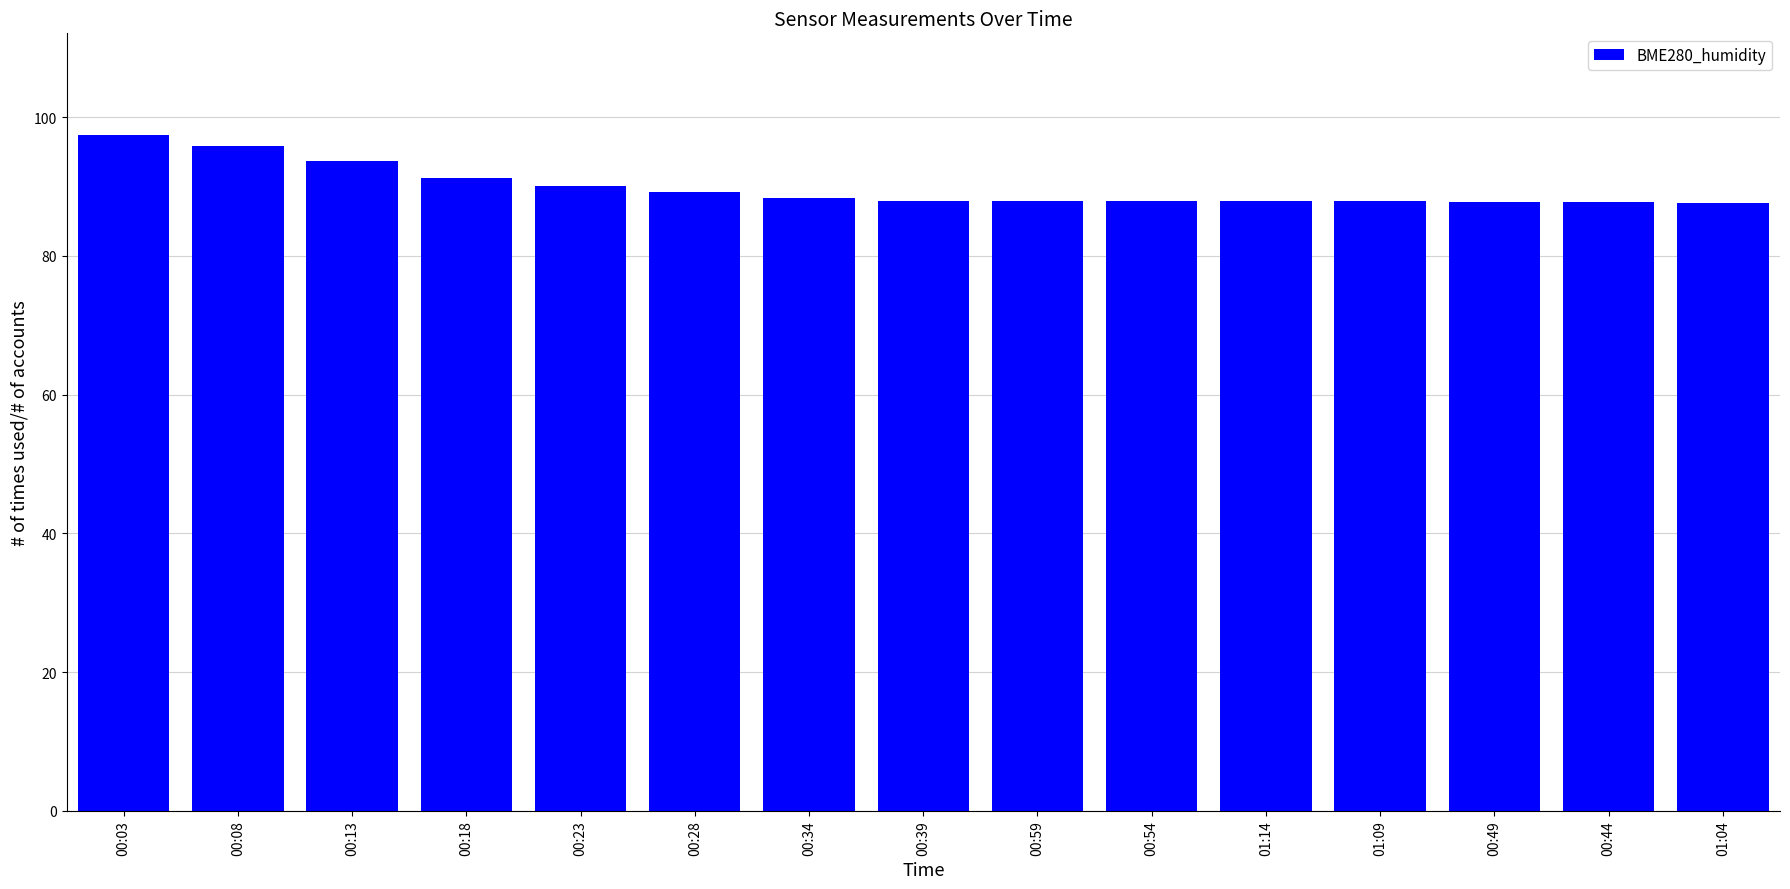

What is the smallest value displayed?

87.6